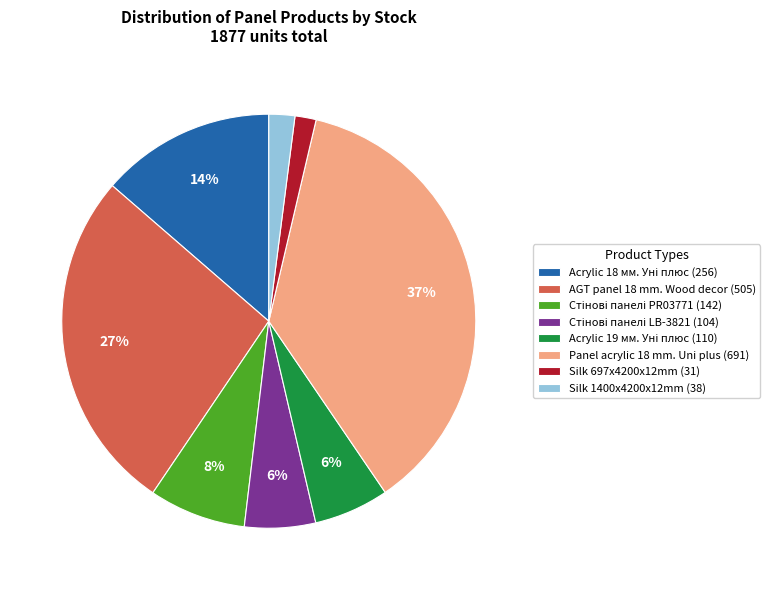

To the nearest percent, what percentage of the pie is Silk 1400x4200x12mm (38)?

2%